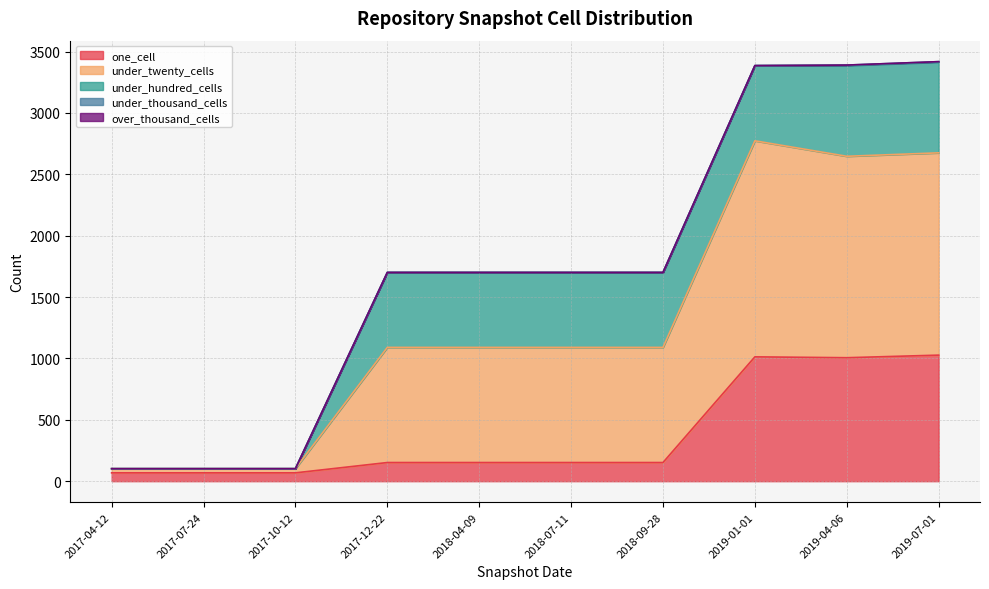

What value does the one_cell series have at 2017-10-12, to the nearest 10?

70